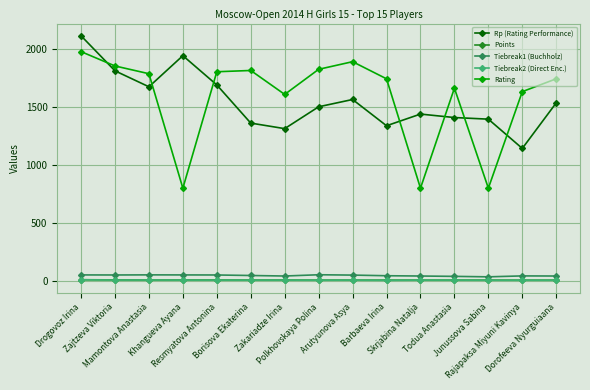

What position from the right is Arutyunova Asya?

7